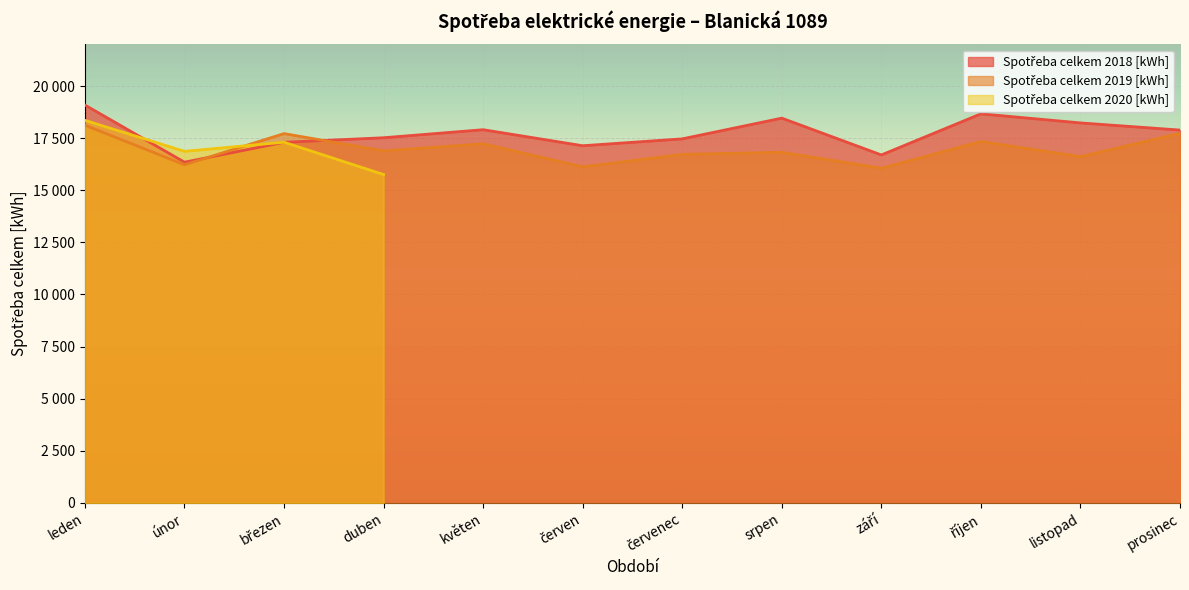

What is the average value of the Spotřeba celkem 2019 [kWh] series?

16966